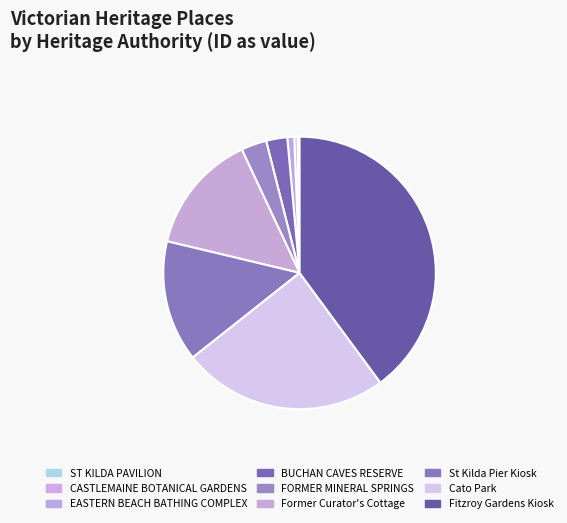

Rank the categories by value from lowest to highest.

ST KILDA PAVILION, CASTLEMAINE BOTANICAL GARDENS, EASTERN BEACH BATHING COMPLEX, BUCHAN CAVES RESERVE, FORMER MINERAL SPRINGS, Former Curator's Cottage, St Kilda Pier Kiosk, Cato Park, Fitzroy Gardens Kiosk